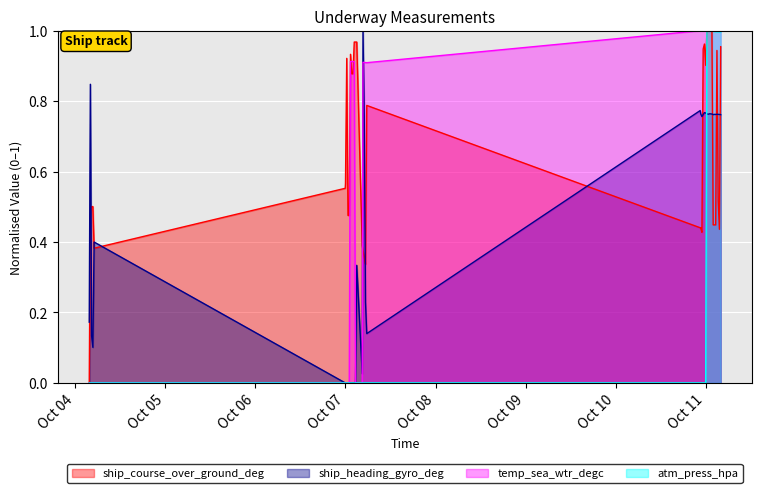

In ship_heading_gyro_deg, how many points are higher than both neighbors (excluding endpoints)?

9